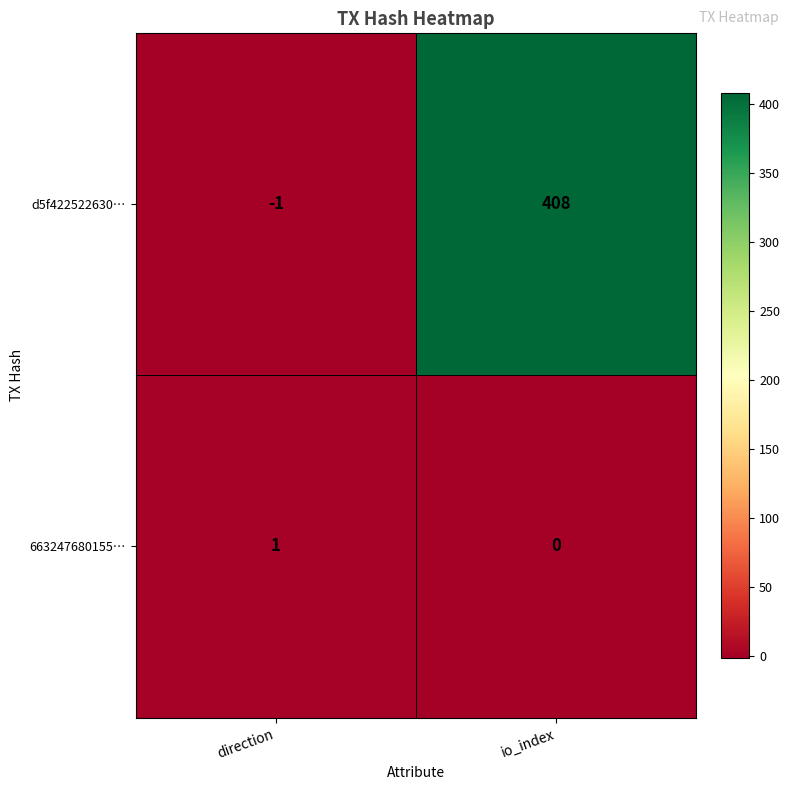

The value of d5f422522630… at direction is -1. True or false?

True